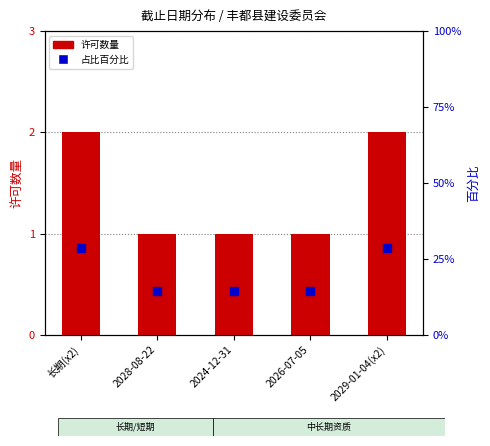

Which series changed the most between 2028-08-22 and 2029-01-04(x2)?

占比百分比